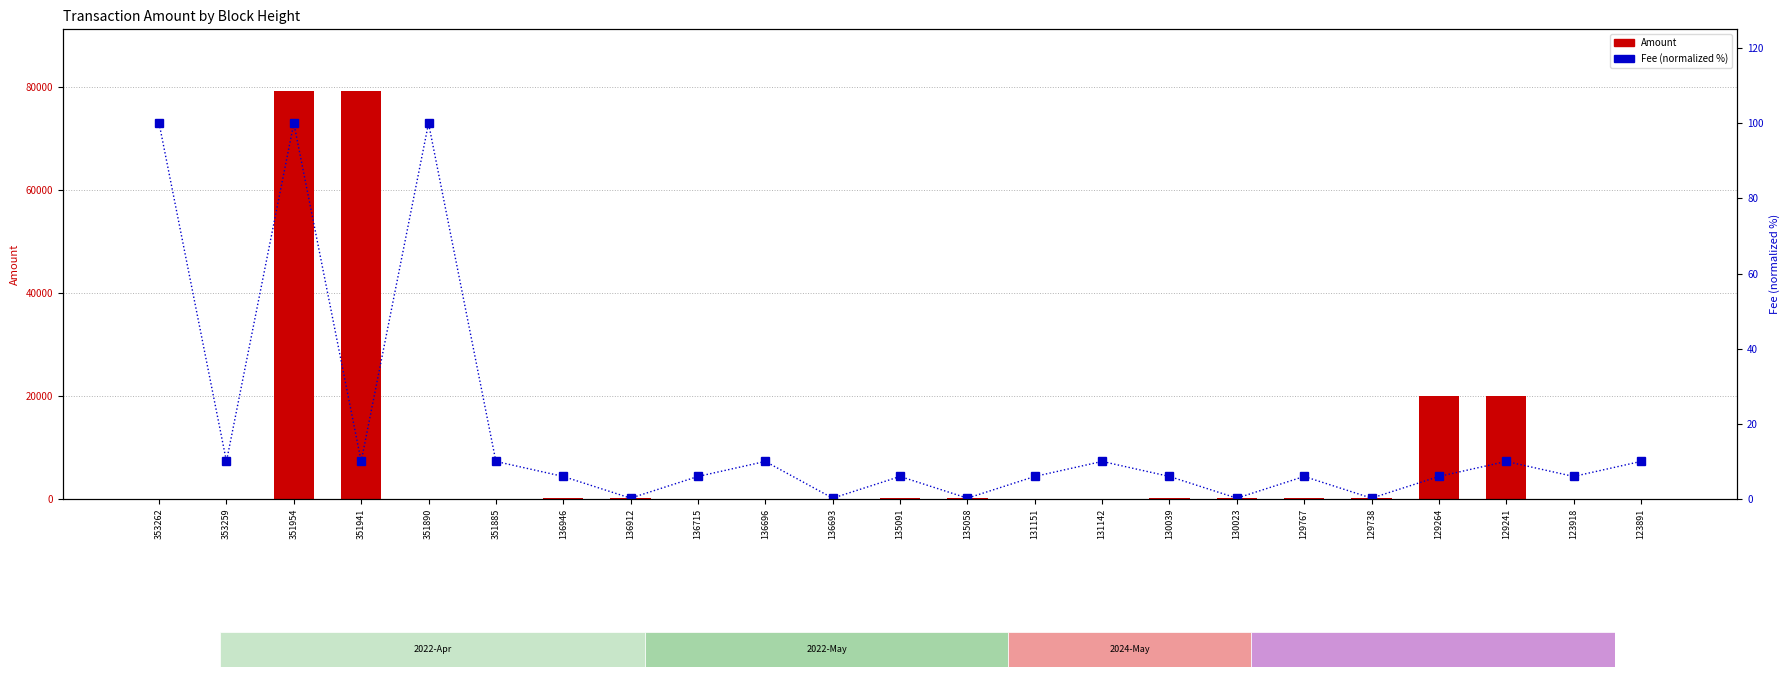

How many data points in Amount are above 131?

12